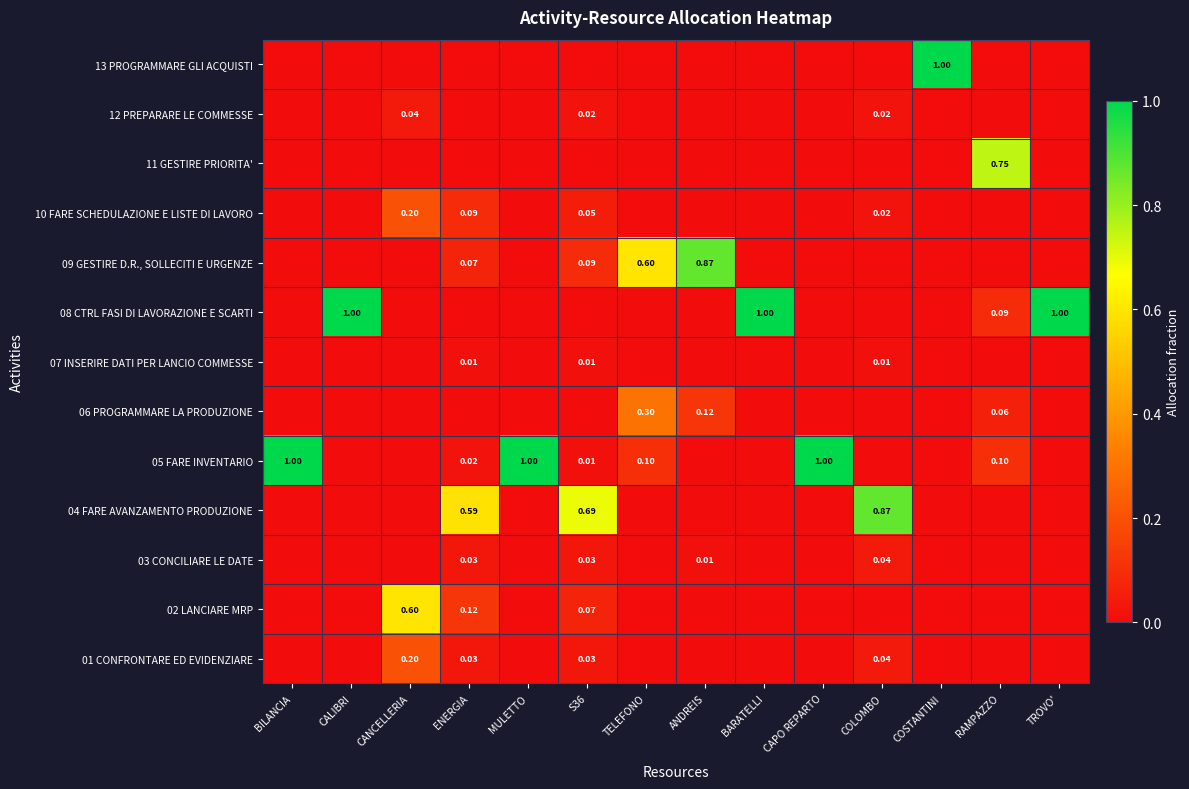

What is the difference between the 01 CONFRONTARE ED EVIDENZIARE values at ENERGIA and CANCELLERIA?

0.2